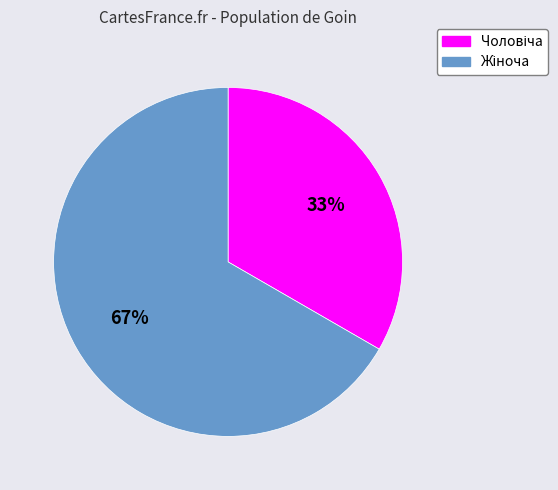

To the nearest percent, what is the average slice percentage?

50%